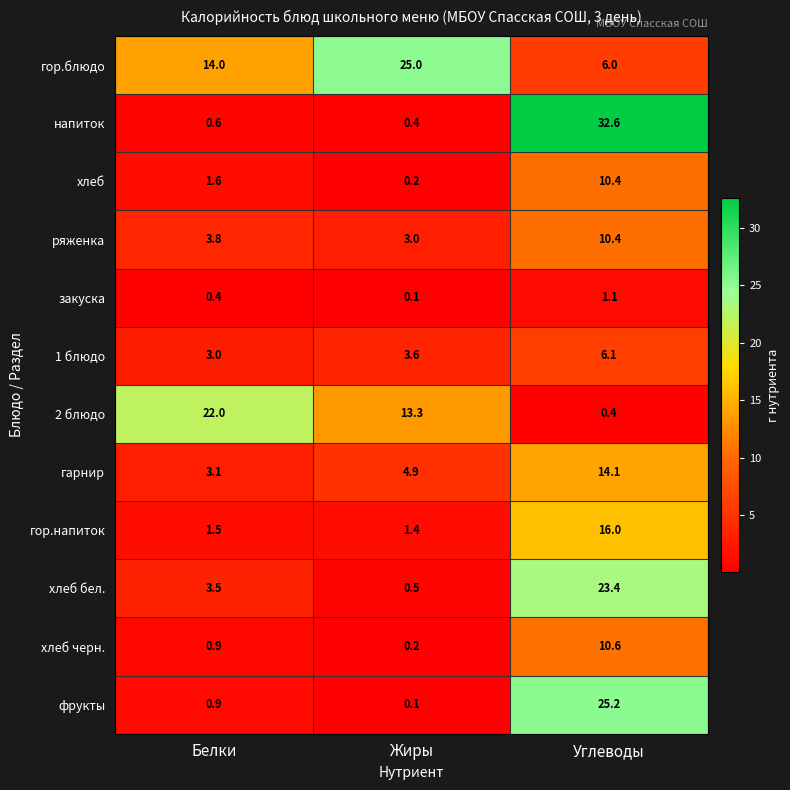

Count the number of data series in this chart.

12